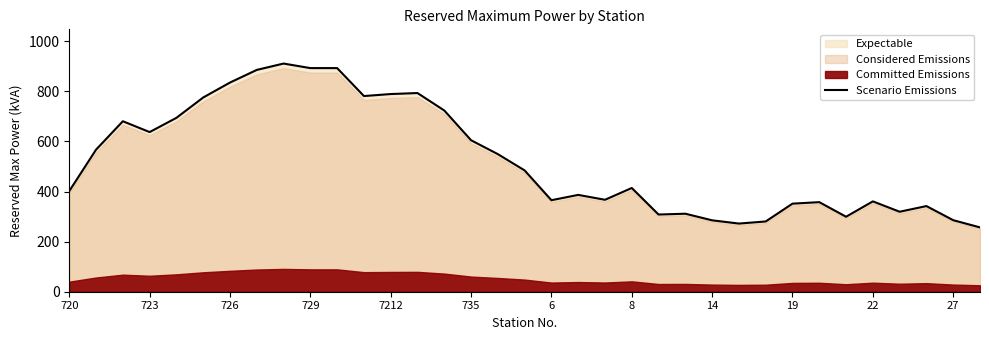

The value of Scenario Emissions at 22 is 561.7. True or false?

False